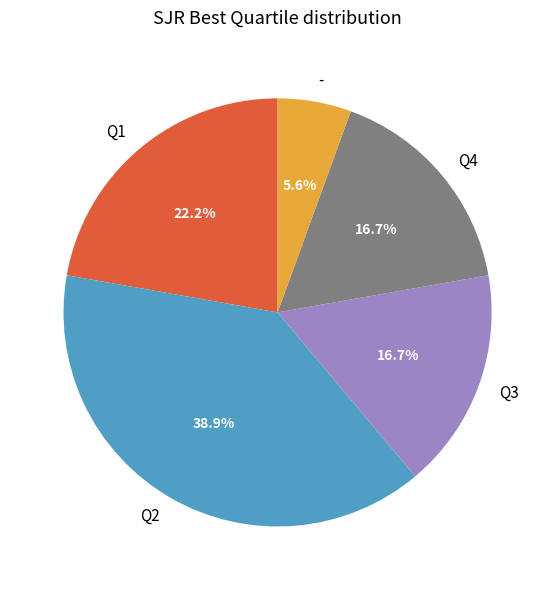

What percentage is the Q2 slice, to the nearest percent?

39%